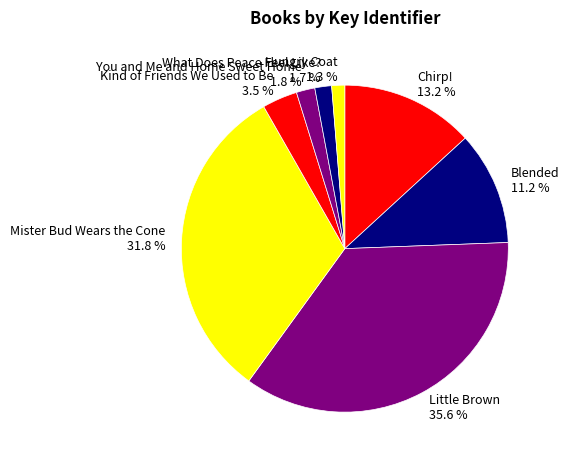

Do Little Brown and Blended together represent more than half of the pie?

No